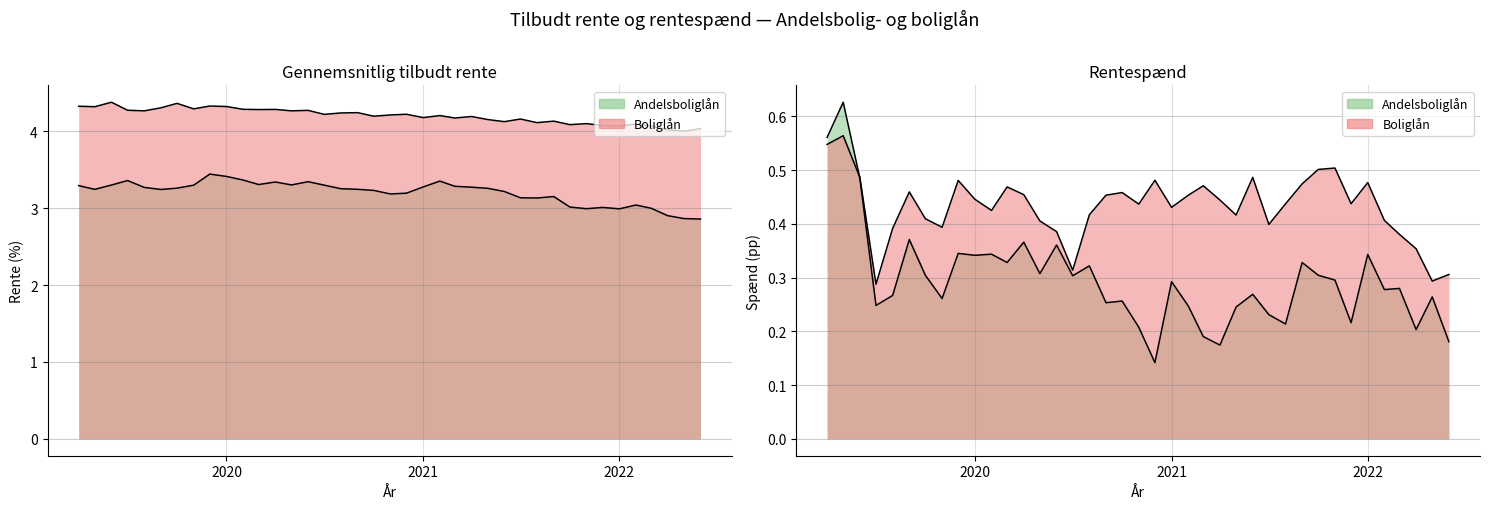

What is the value of the Boliglån (tilbudt rente) point at the 27th from the left?

4.1